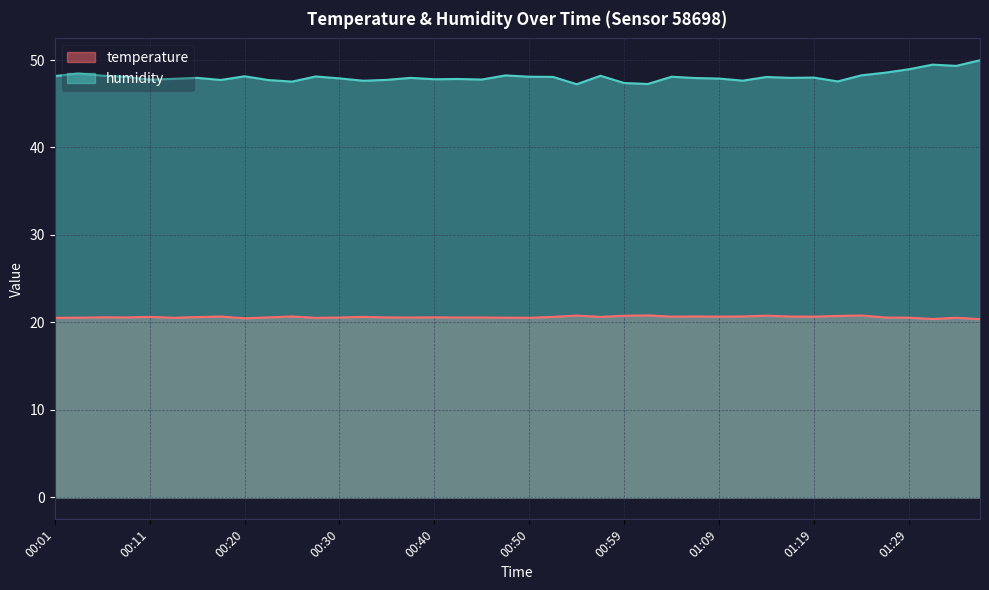

Rank the series by their maximum value, from lowest to highest.

temperature, humidity